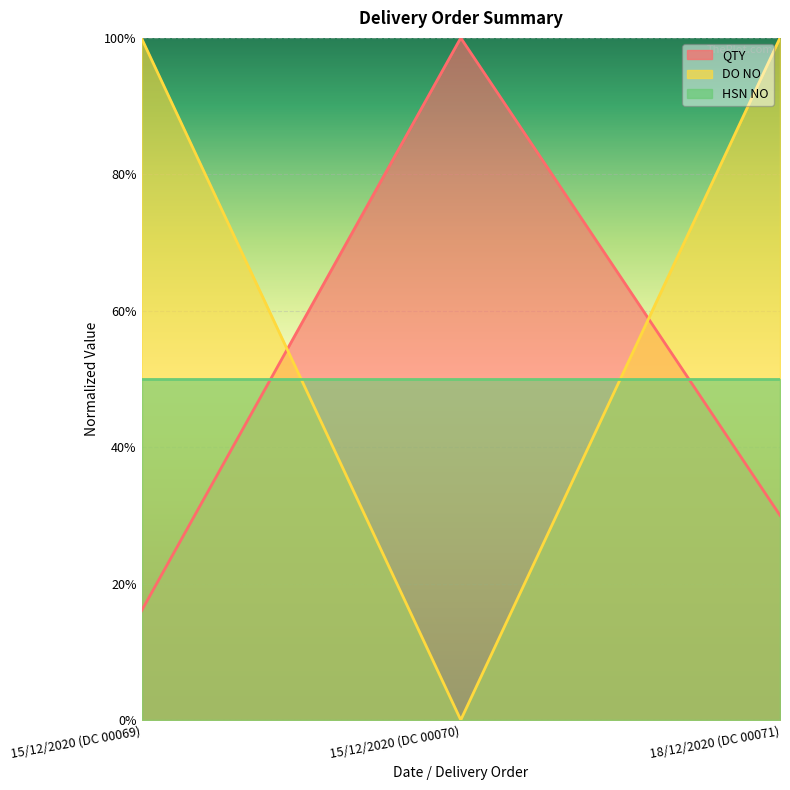

At how many categories does at least one series exceed 0?

3